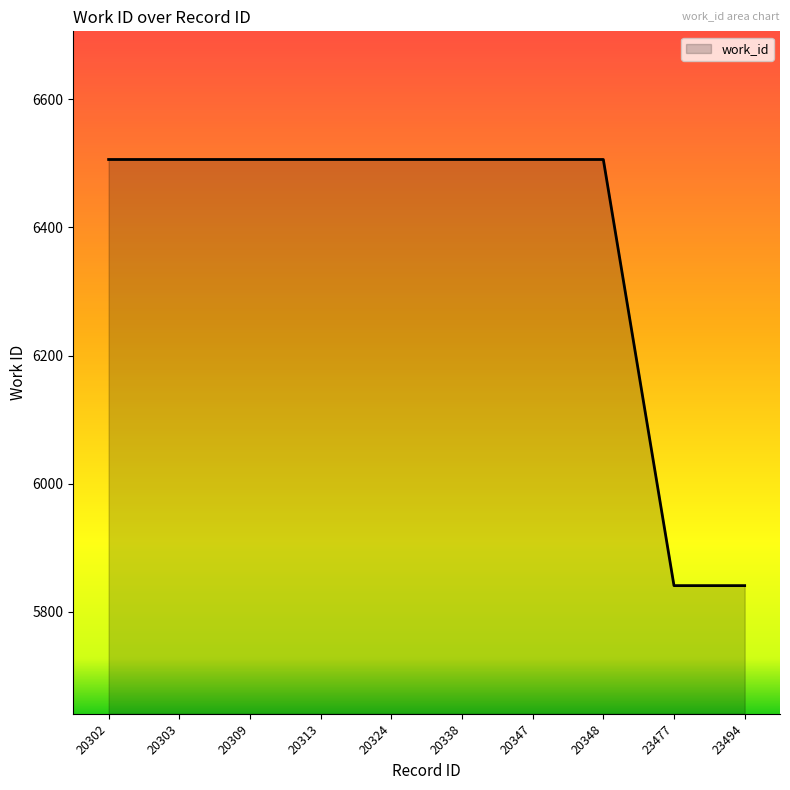

What is the approximate value at 20309?

6506